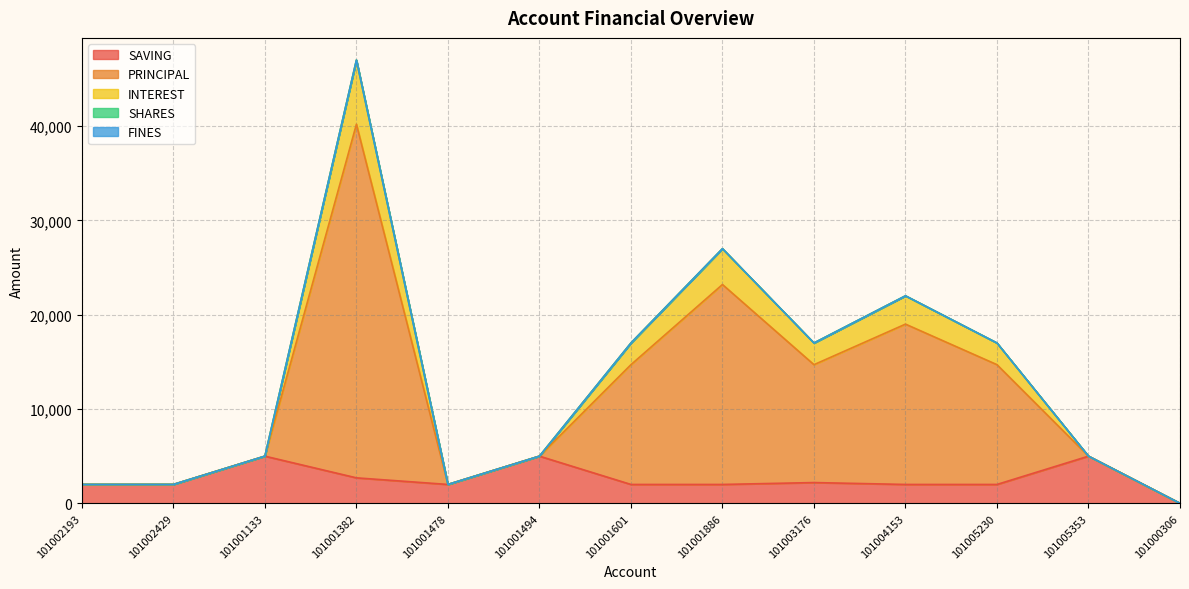

At which category does INTEREST reach its first local valley?

101001478